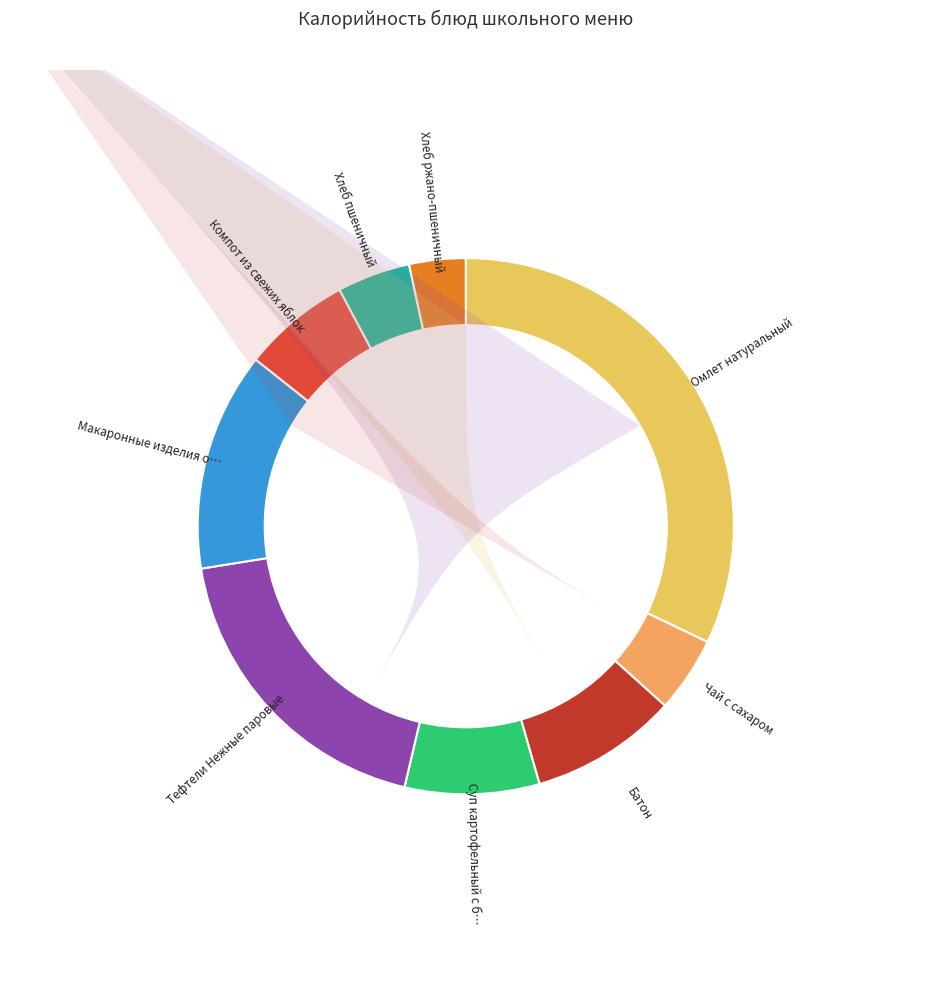

What is the largest slice in the pie chart?

Омлет натуральный